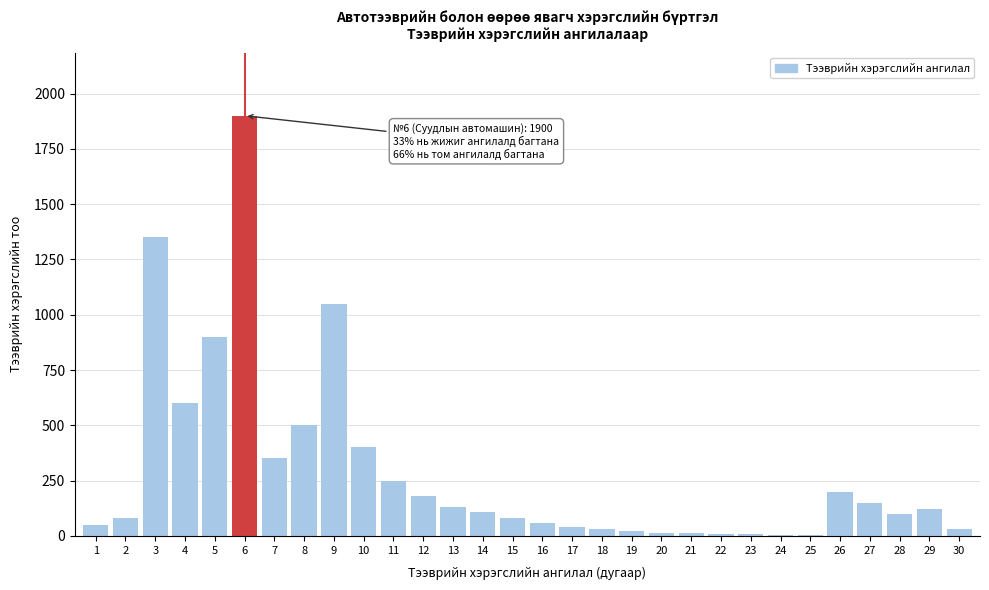

What is the greatest value displayed?

1900